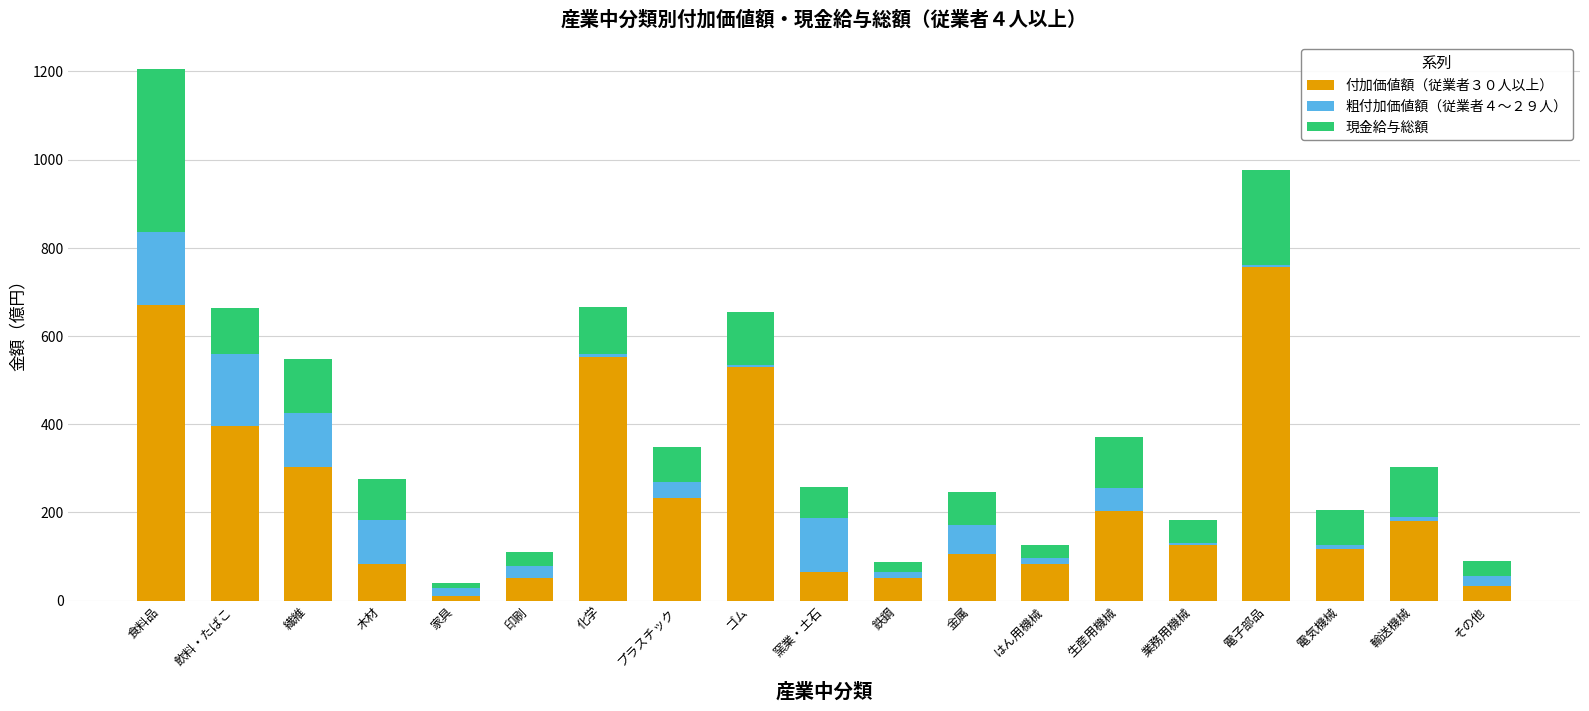

At which category is the sum across all series the highest?

食料品